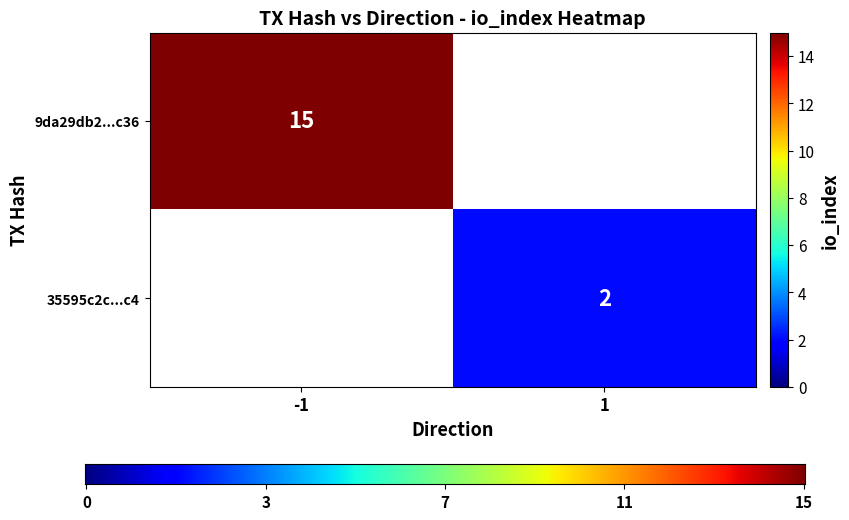

Which series has the largest total across all categories?

9da29db2aa53757219e4ea497b5ca3f98b33c36